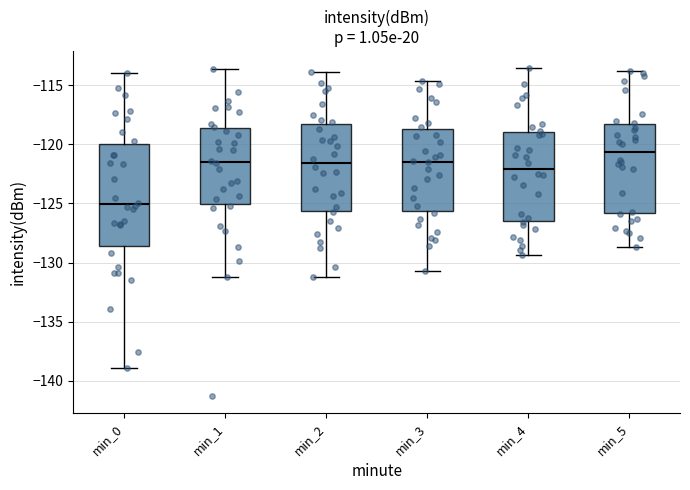

Where does the upper whisker of the box for min_0 end on the y-axis? The values are not printed on the chart, so give them approximately, as read against the axis.

-114.0